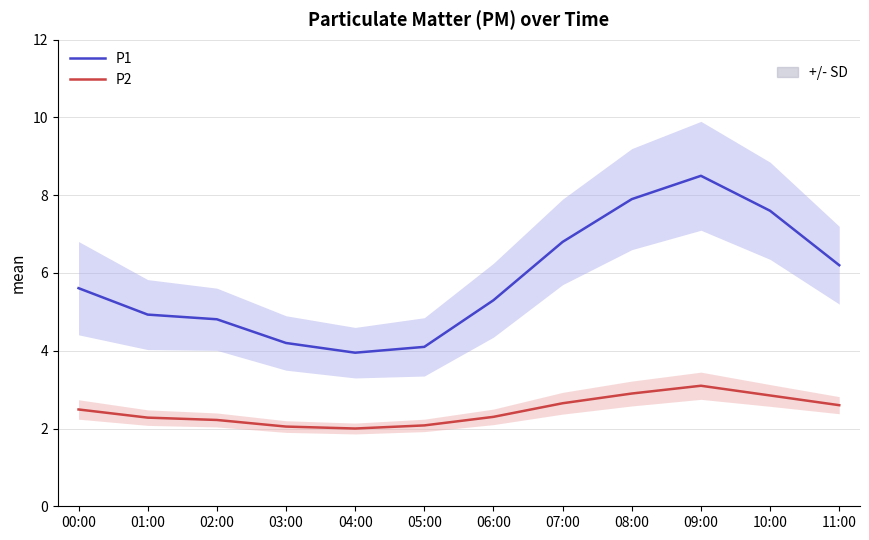

List the series in order of their overall mean, lowest first.

P2, P1